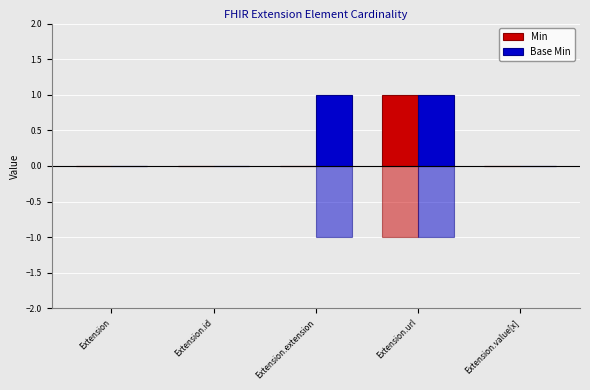

How many Base Min values are between 0 and 1?

5